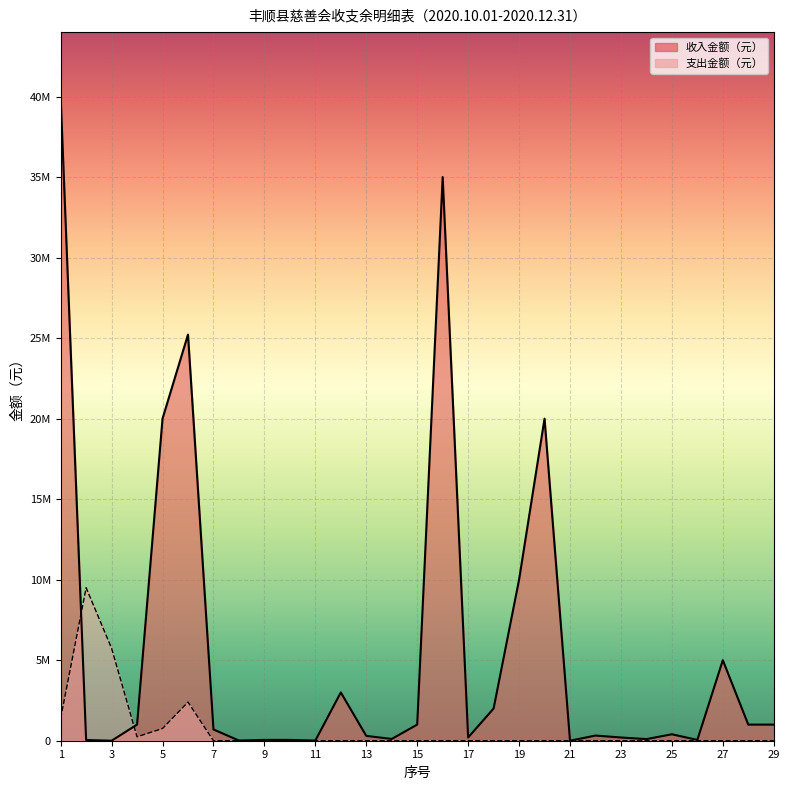

At which category does 支出金额（元） reach its first local peak?

2